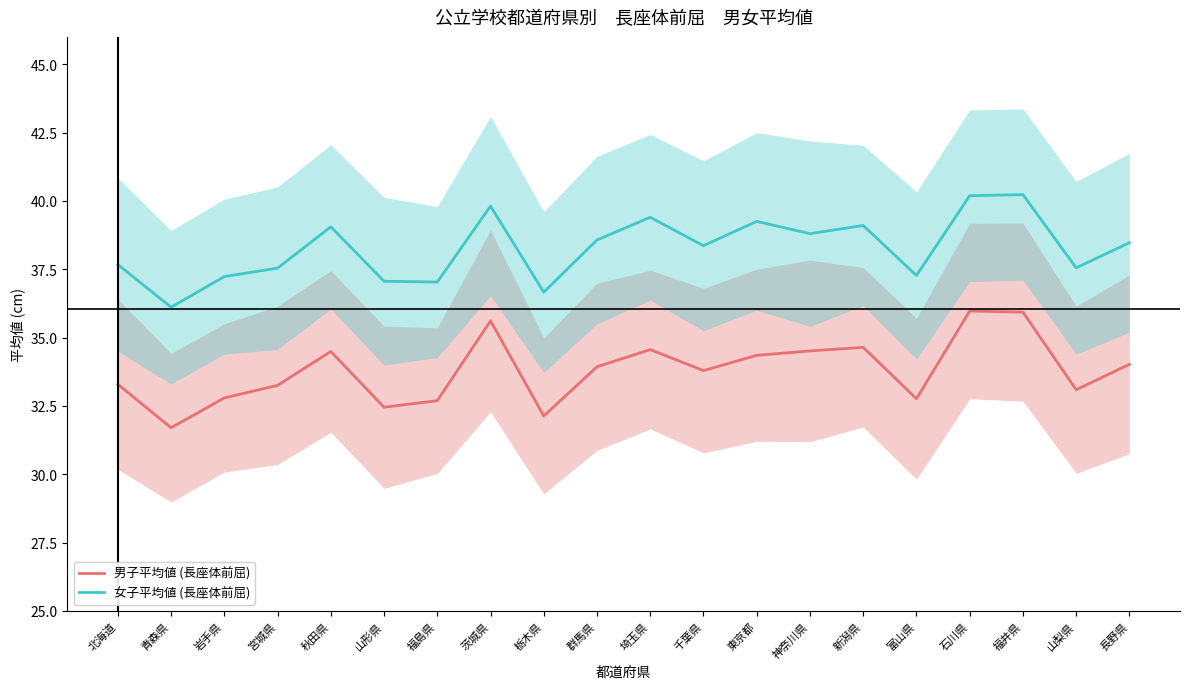

What is the label of the 6th point from the left?

山形県